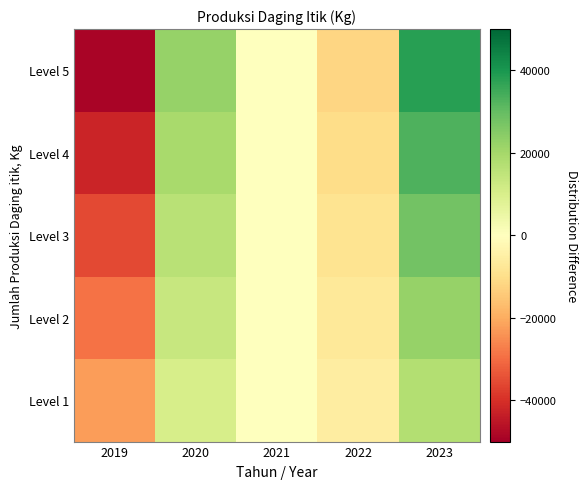

Reading right to left, transcribe all the data shown in this chart.

Level 1: 2023=17374.2	2022=-5477.3	2021=151.7	2020=10230.7	2019=-22279.3
Level 2: 2023=22586.5	2022=-7120.5	2021=197.2	2020=13299.9	2019=-28963.1
Level 3: 2023=27798.7	2022=-8763.7	2021=242.7	2020=16369.1	2019=-35646.9
Level 4: 2023=33011.0	2022=-10406.9	2021=288.2	2020=19438.3	2019=-42330.7
Level 5: 2023=38223.2	2022=-12050.1	2021=333.7	2020=22507.5	2019=-49014.5